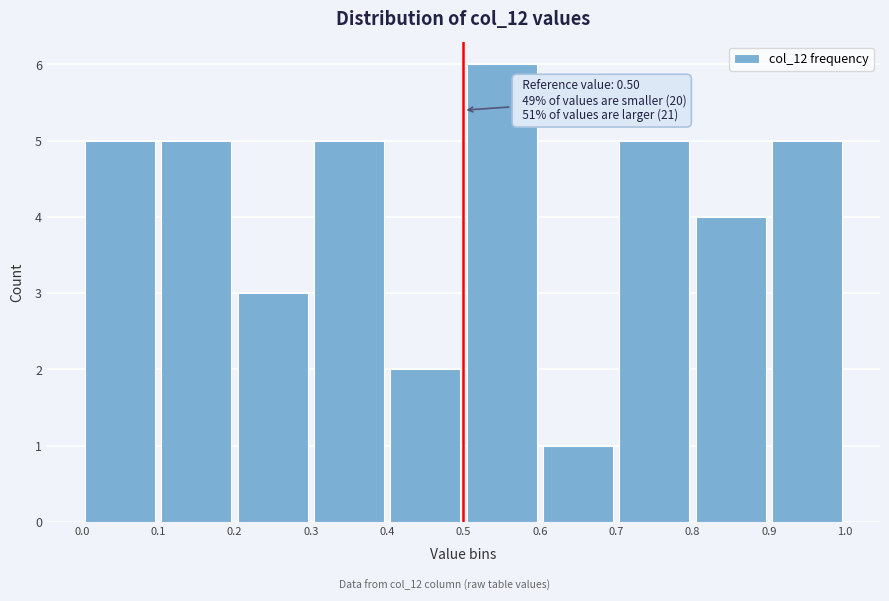

Which range on the x-axis has the tallest bar?

0.5 to 0.6